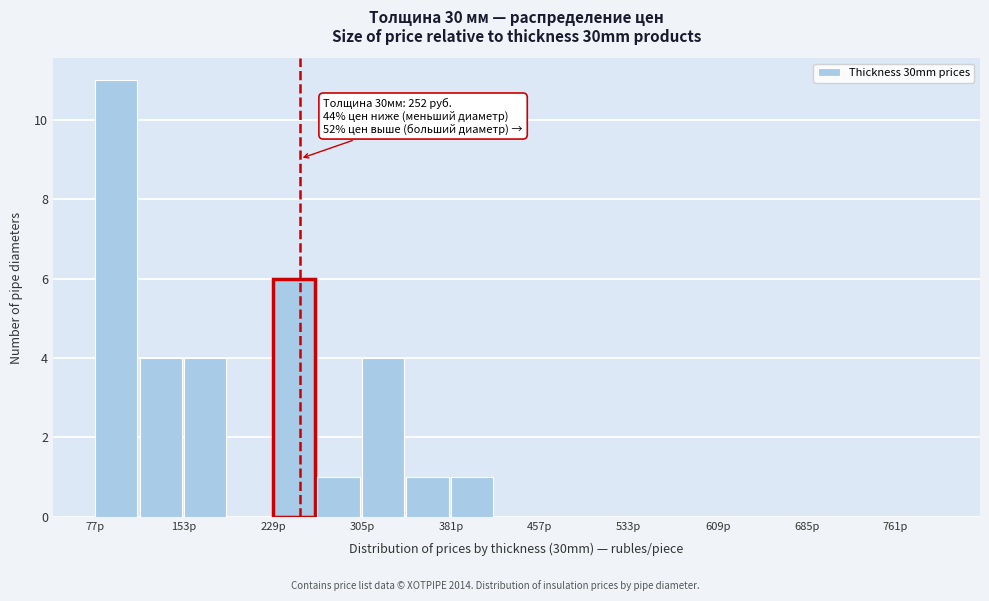

Around what value on the x-axis is the tallest bar? Give the approximate position of its centre, as read against the axis.

100